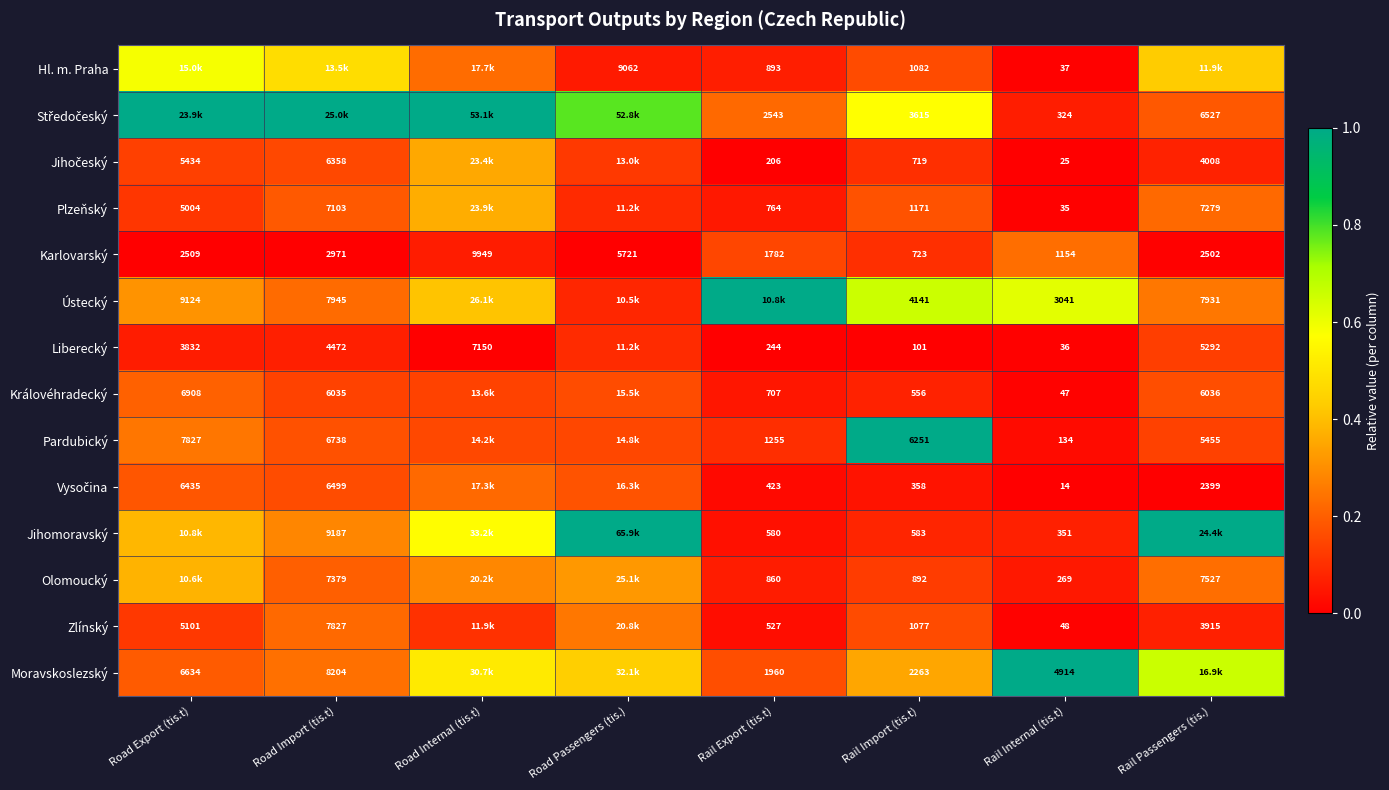

Is the value of Liberecký at Road Export (tis.t) greater than the value of Plzeňský at Road Import (tis.t)?

No